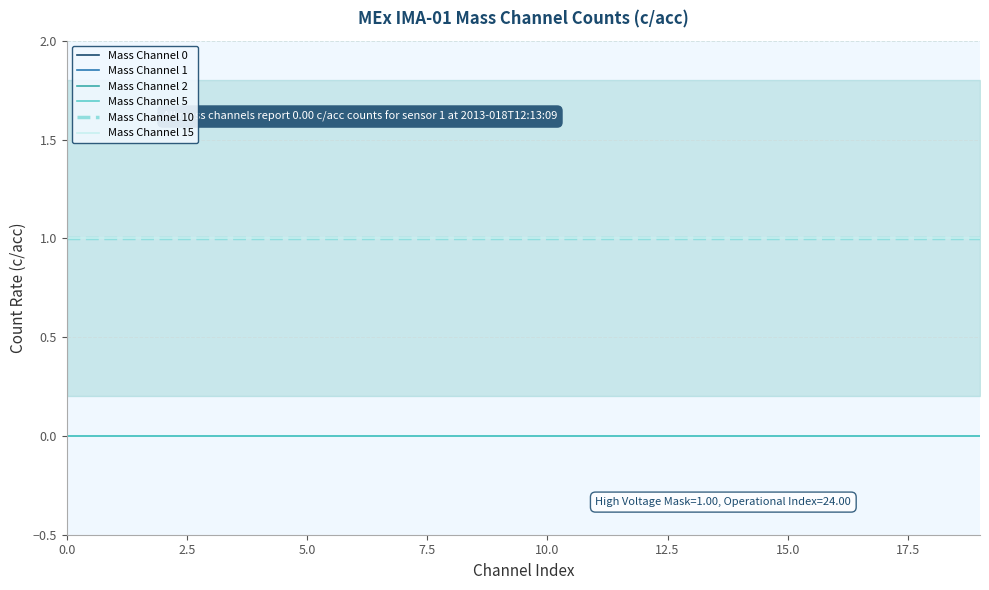

At 17.5, list the series in order from largest to smallest.

Mass Channel 10, Mass Channel 15, Mass Channel 0, Mass Channel 1, Mass Channel 2, Mass Channel 5